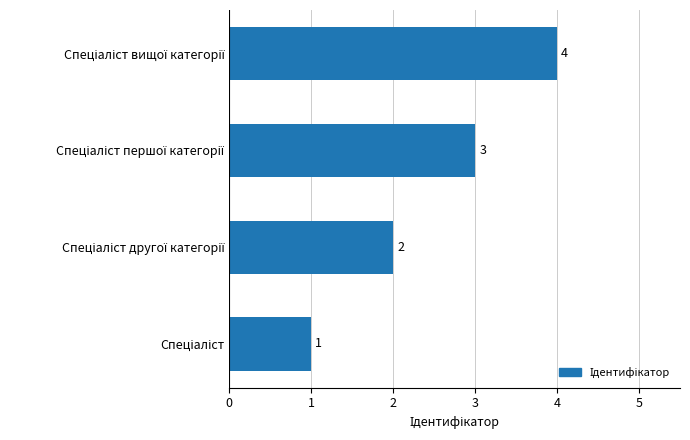

Count the values in the range 2 to 4.

3